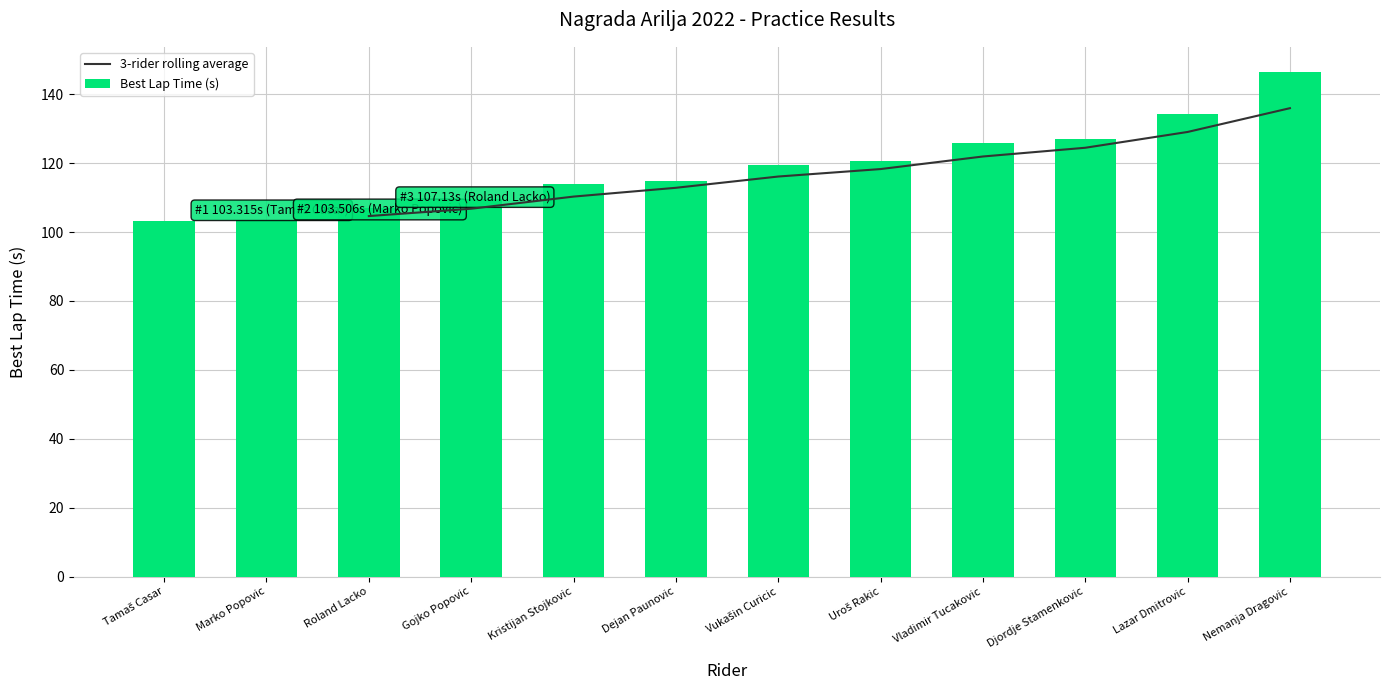

Rank the categories by value from highest to lowest.

Nemanja Dragovic, Lazar Dmitrovic, Djordje Stamenkovic, Vladimir Tucakovic, Uroš Rakic, Vukašin Curicic, Dejan Paunovic, Kristijan Stojkovic, Gojko Popovic, Roland Lacko, Marko Popovic, Tamaš Casar